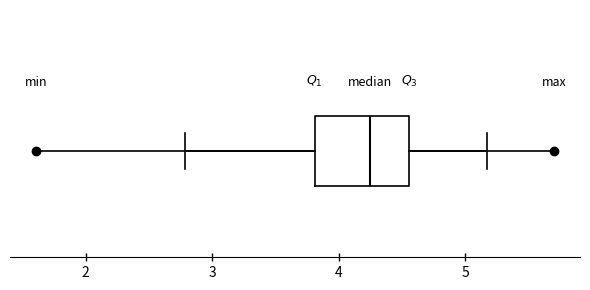

Read this box plot against the x-axis: the position of the median line, the range covered by the box, and the ends of both whiskers. The values are not printed on the chart, so give them approximately, as read against the axis.

median 4.2, box 3.8 to 4.6, whiskers 2.8 to 5.2